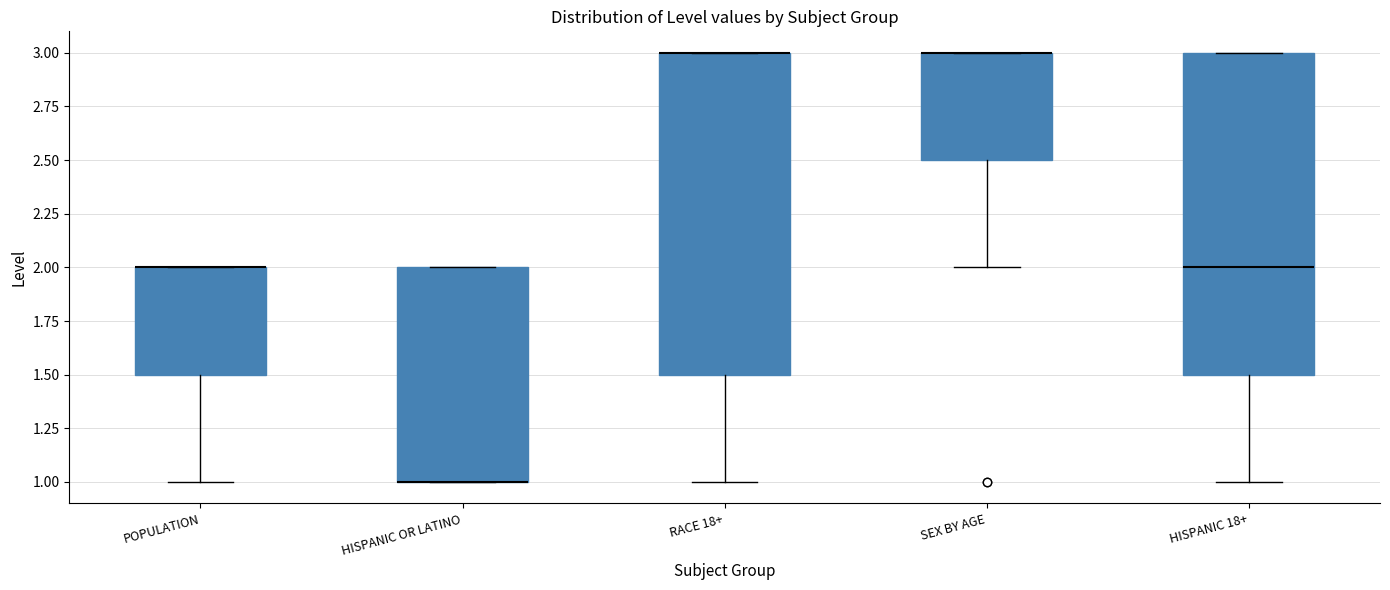

Where is the lower edge of the box for HISPANIC OR LATINO on the y-axis? The values are not printed on the chart, so give them approximately, as read against the axis.

1.0